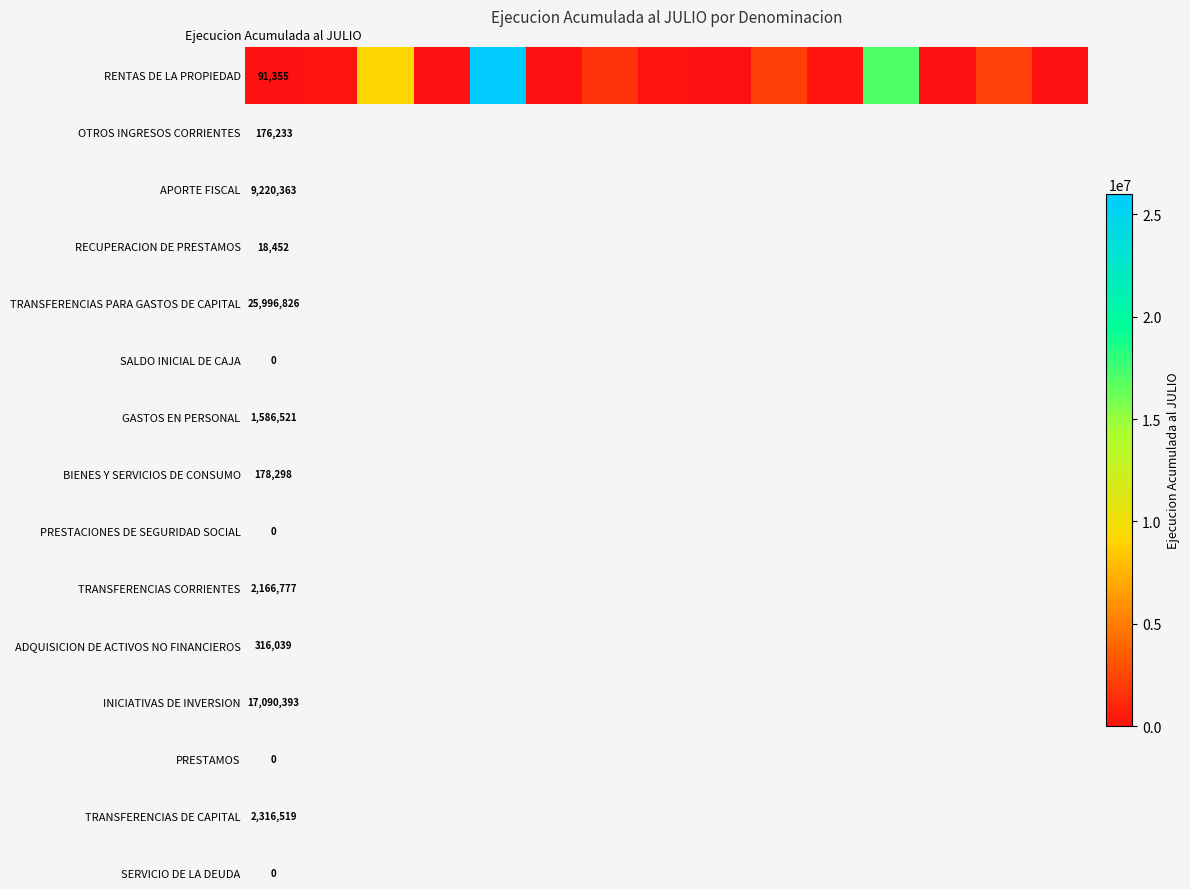

How many distinct data groups are displayed?

1